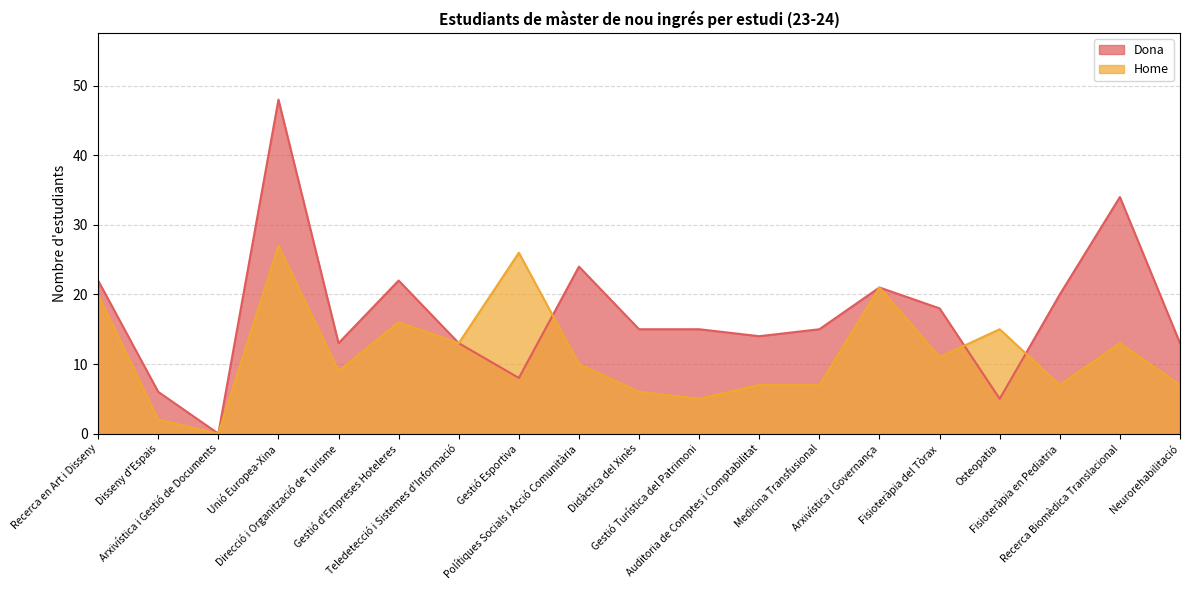

What is the label of the 12th point from the left?

Auditoria de Comptes i Comptabilitat